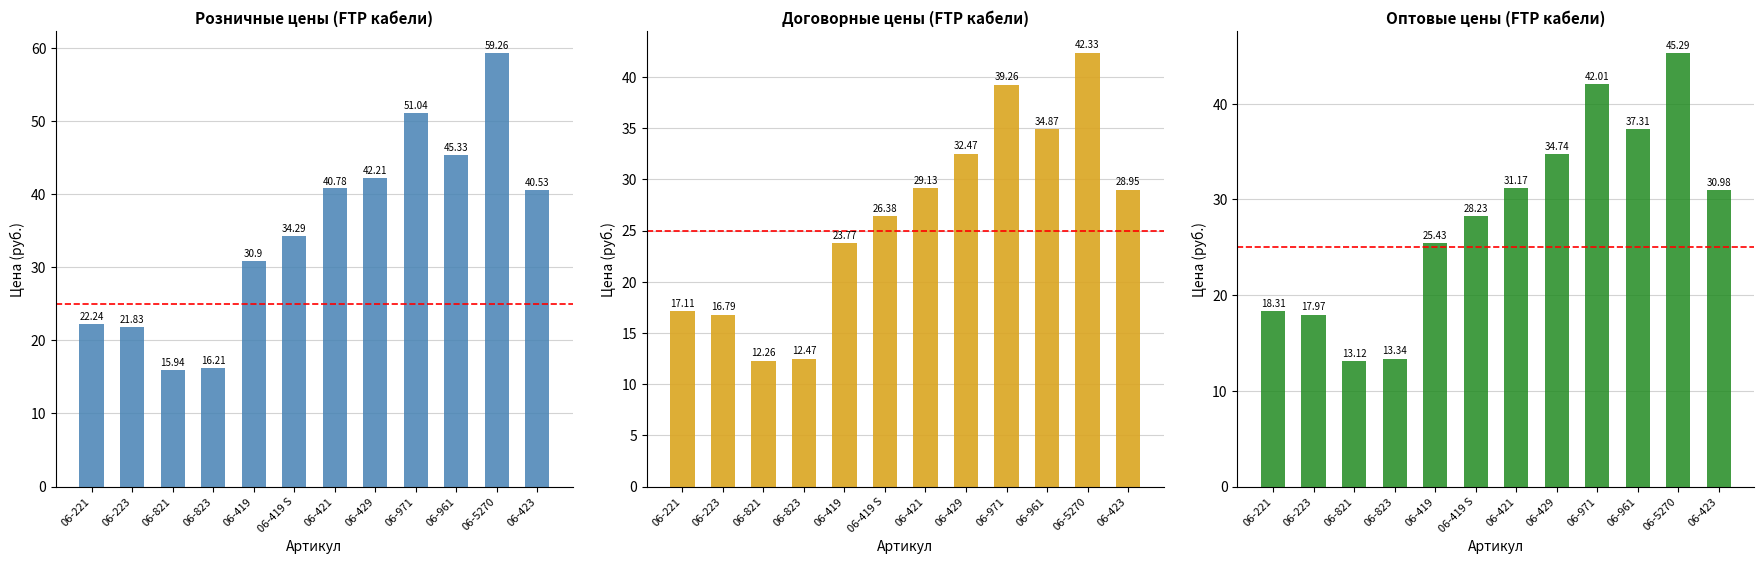

What is the average value of the Опт series?

28.2